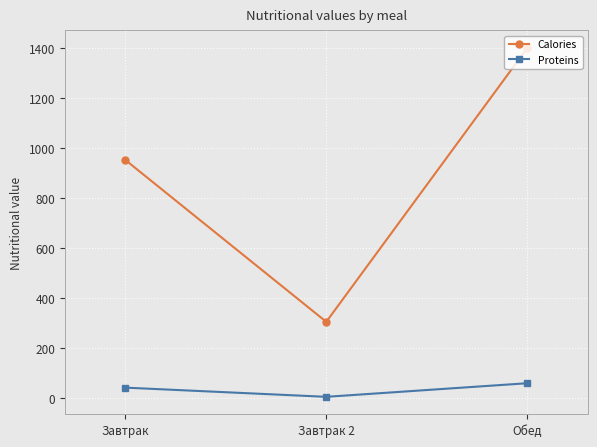

Reading left to right, what are all the values shown in this chart?

Calories: Завтрак=953.0	Завтрак 2=305.0	Обед=1401.0
Proteins: Завтрак=41.8	Завтрак 2=5.0	Обед=59.4